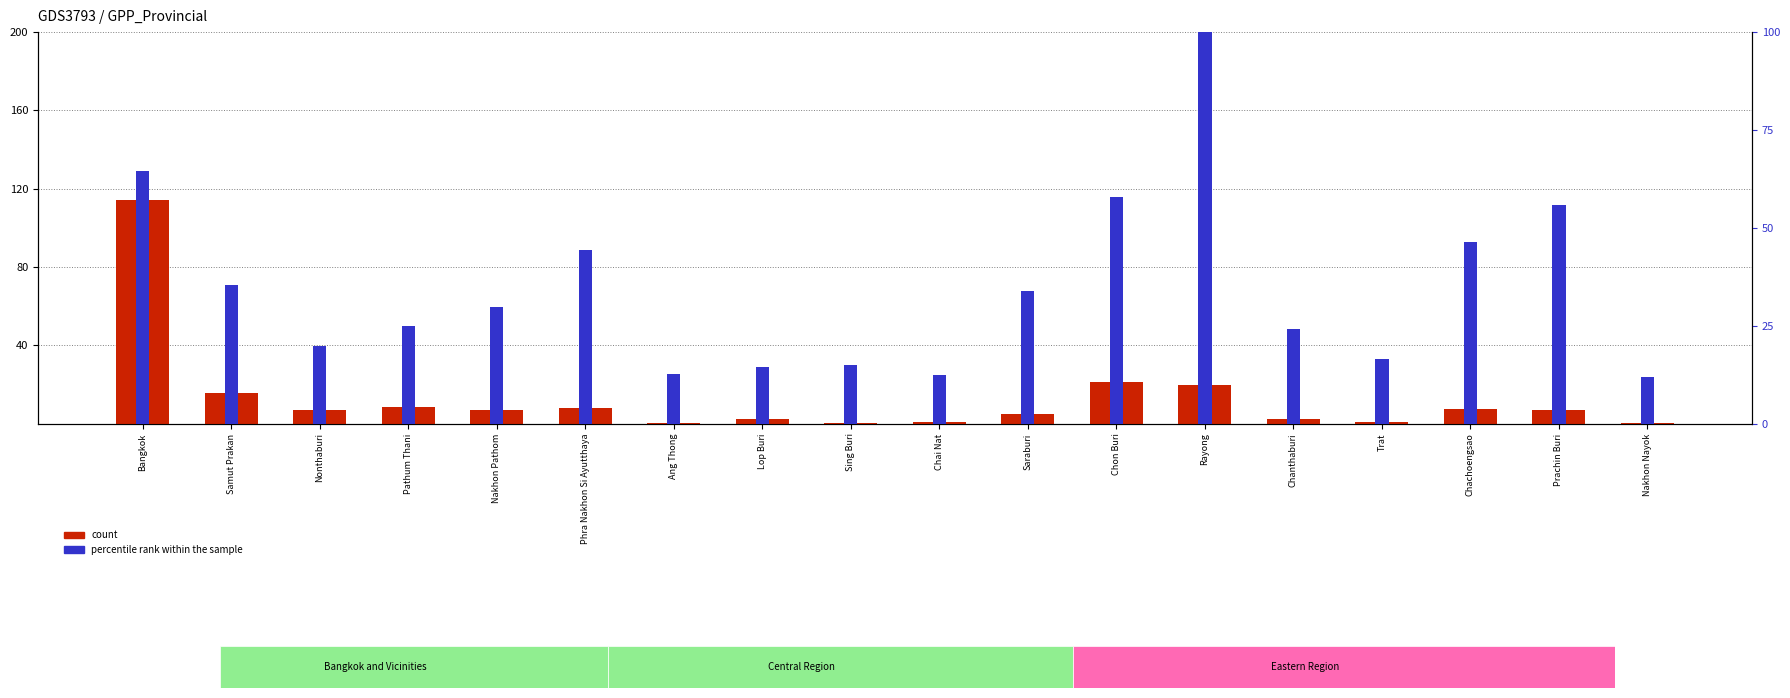

Which has a higher value, Chanthaburi or Nonthaburi?

Nonthaburi